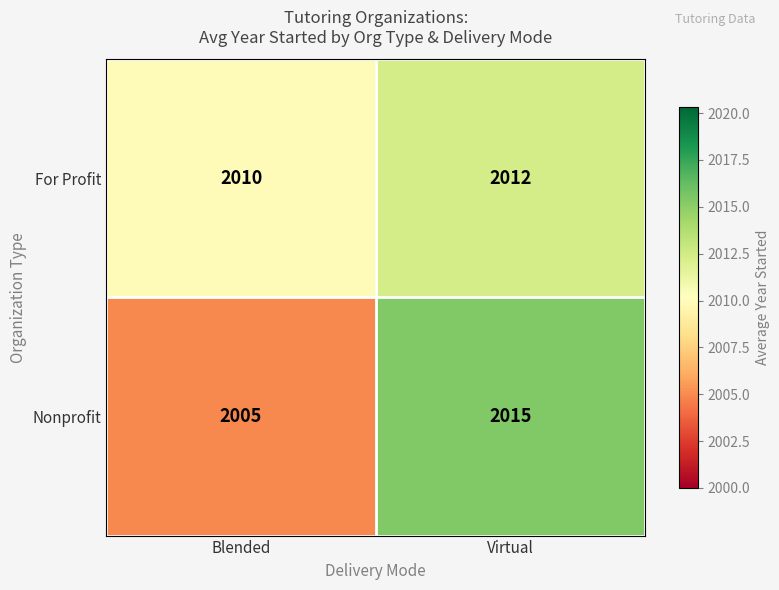

What is the minimum value shown in the chart?

2005.0